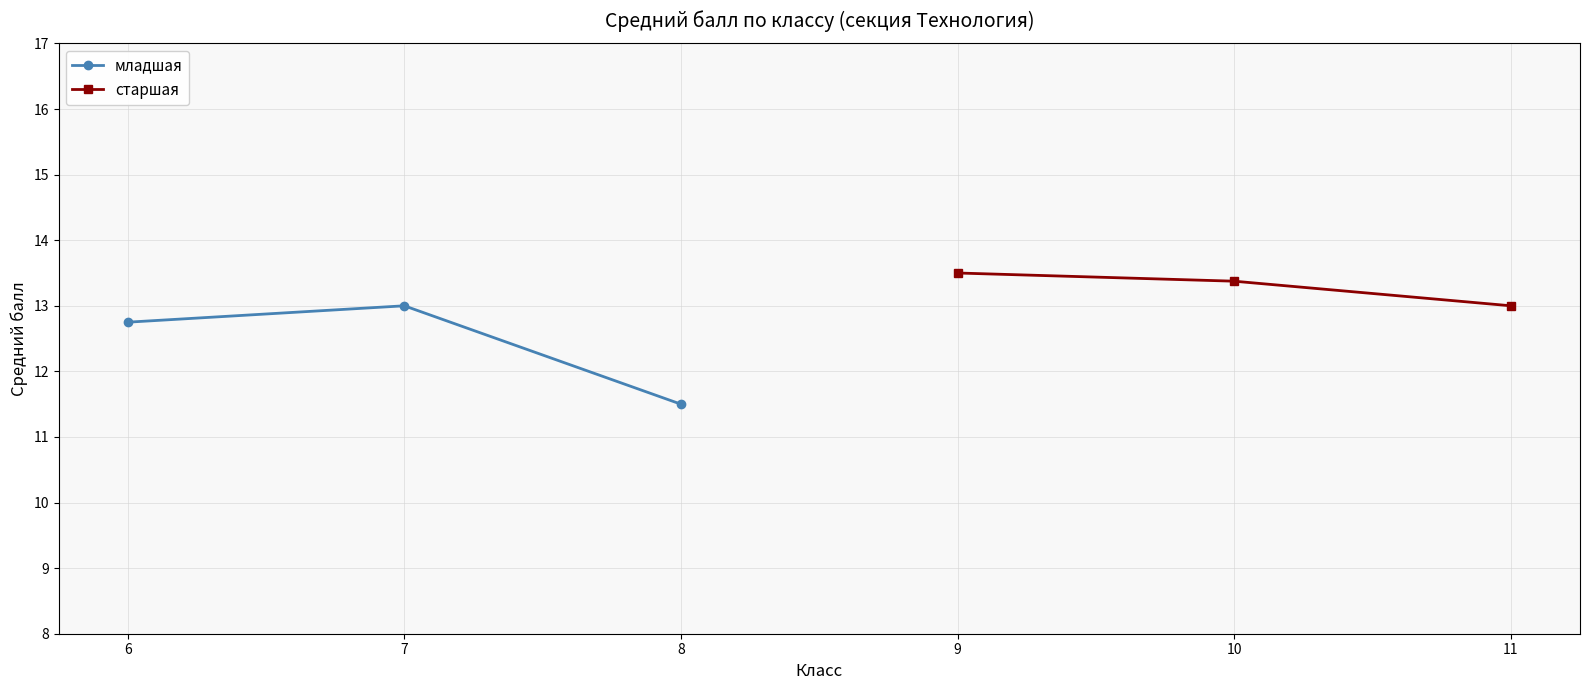

What is the difference between the second highest and minimum values in the старшая series?

0.4